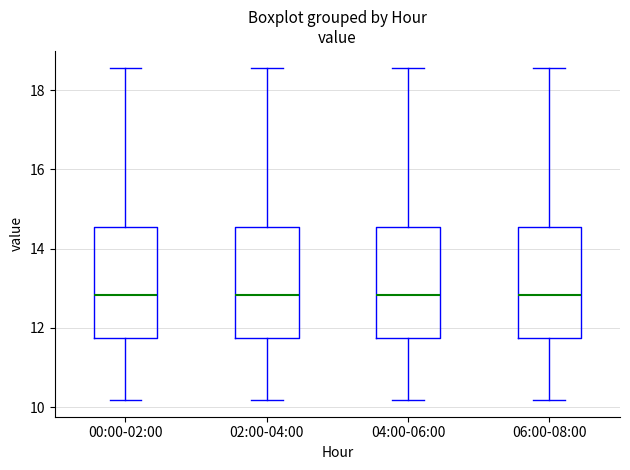

Reading left to right, transcribe this box plot: for each box, give where its median line is, the range the box spans, and where its two whiskers end, as read against the y-axis. The values are not printed on the chart, so give them approximately, as read against the axis.

00:00-02:00: median 12.8, box 11.8 to 14.6, whiskers 10.2 to 18.6
02:00-04:00: median 12.8, box 11.8 to 14.6, whiskers 10.2 to 18.6
04:00-06:00: median 12.8, box 11.8 to 14.6, whiskers 10.2 to 18.6
06:00-08:00: median 12.8, box 11.8 to 14.6, whiskers 10.2 to 18.6